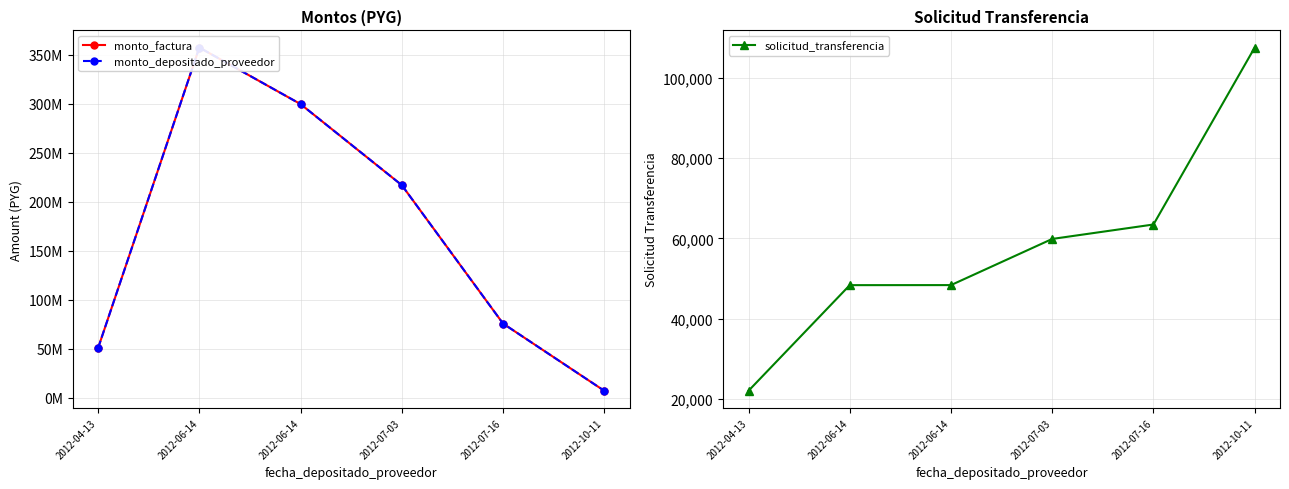

True or false: monto_depositado_proveedor has a value of 50524000 at 2012-04-13.

True